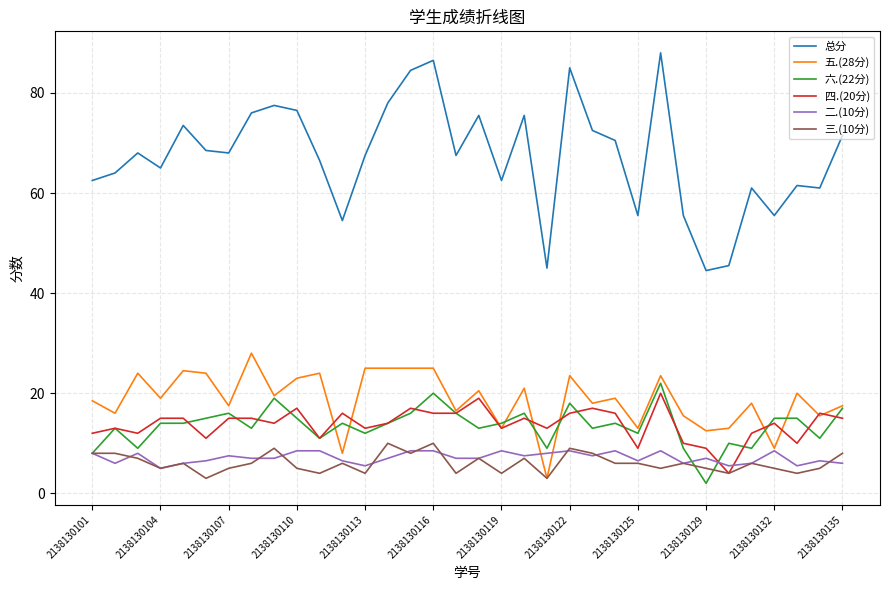

True or false: 五.(28分) and 总分 intersect in this chart.

False